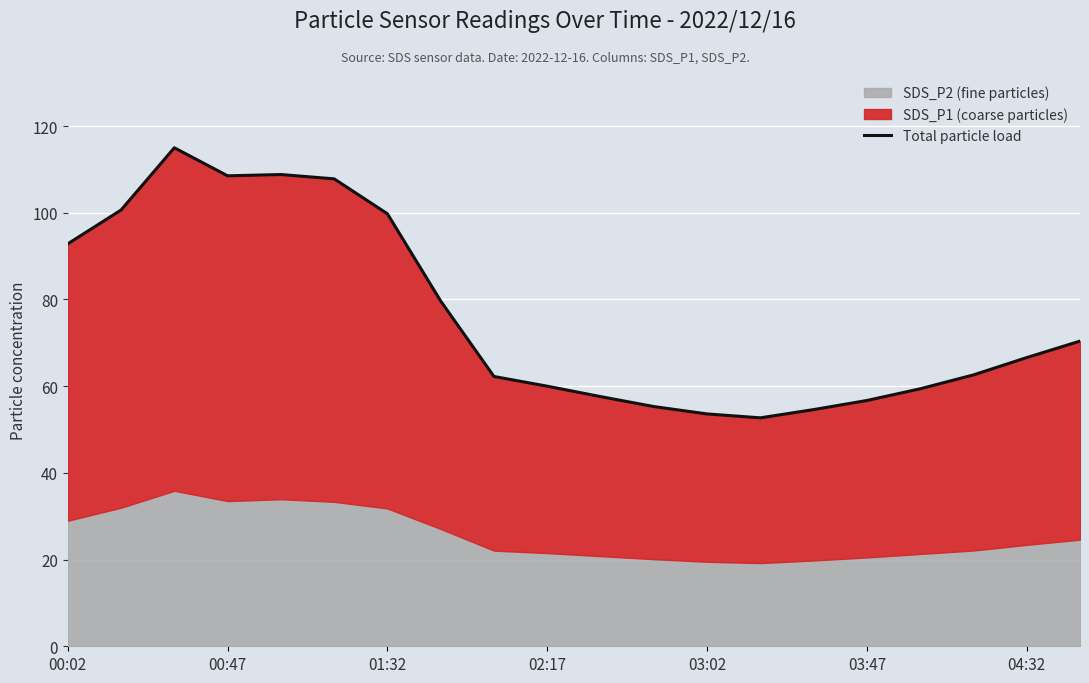

What is the approximate value at 13?

52.7